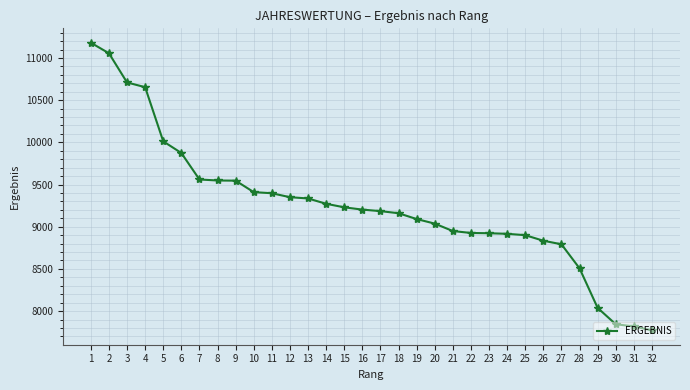

Where does the data first go above 9203?

1